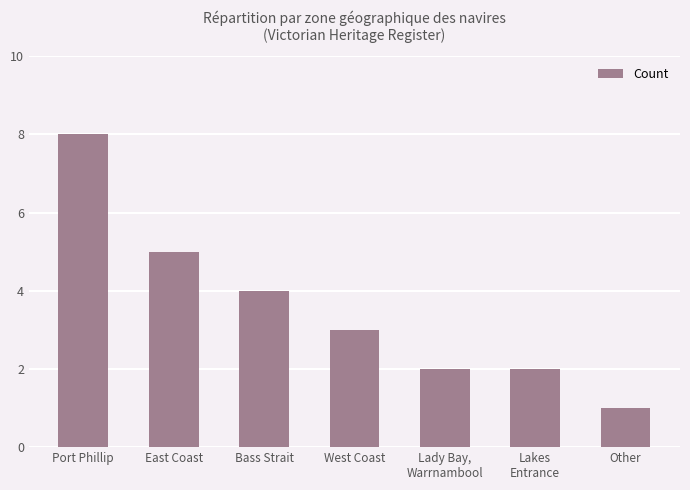

True or false: the data shows 0 at Lakes
Entrance.

False